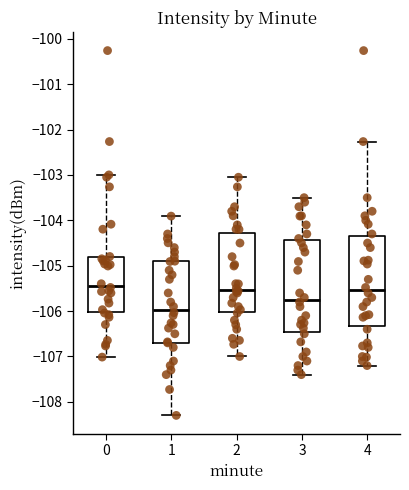

Which box has the lowest median line?

1